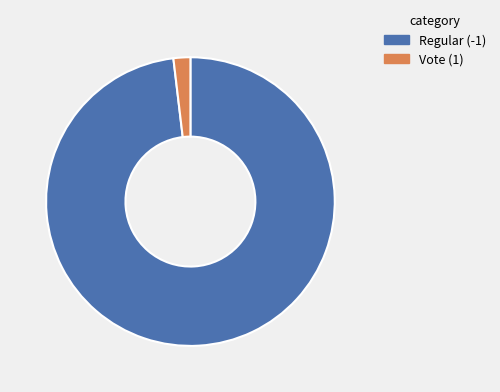

Is there a majority slice in this chart?

Yes